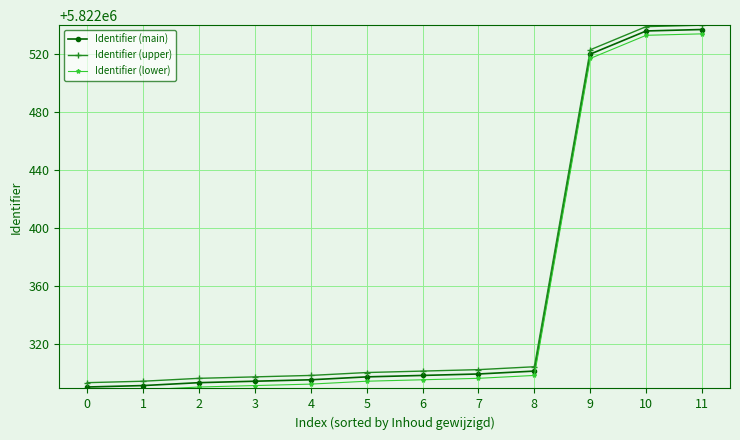

The value of Identifier (upper) at 6 is 5822301. True or false?

True